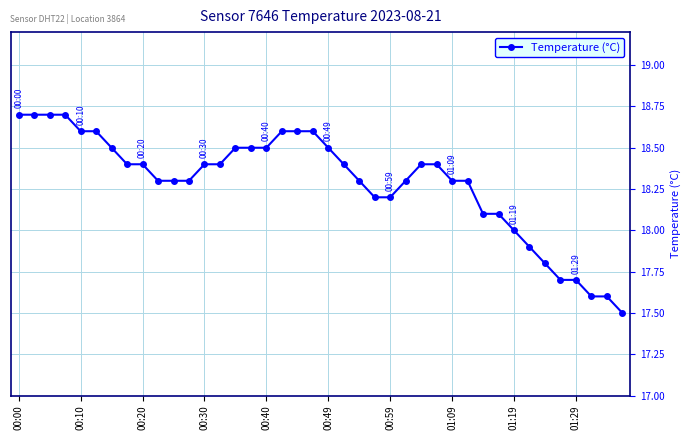

What is the value of the 4th point from the left?

18.7